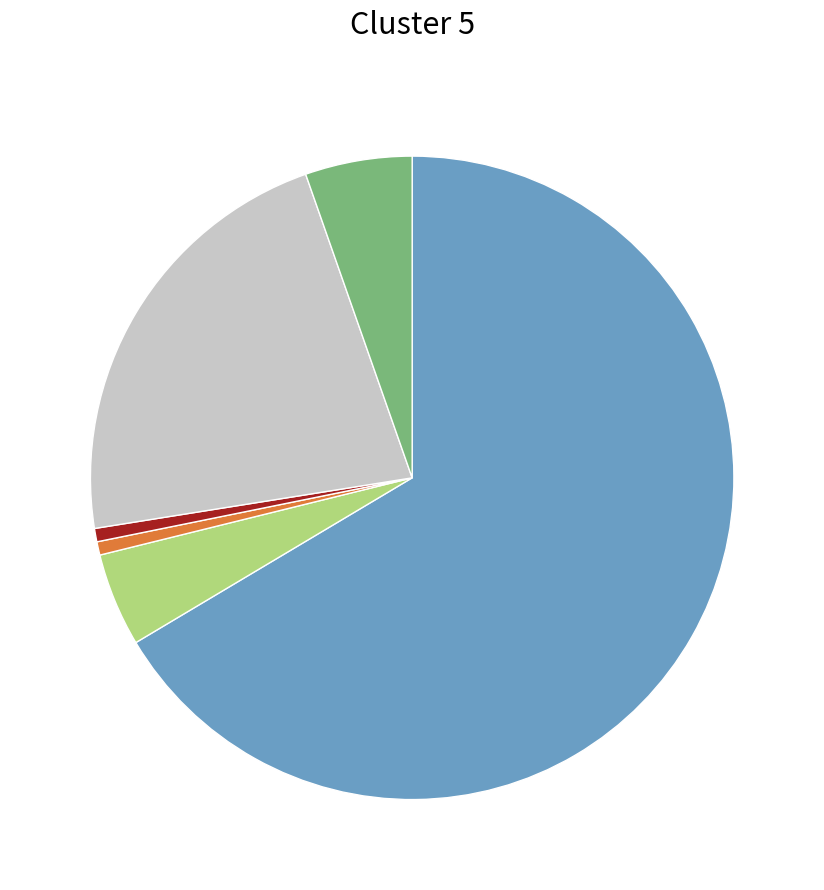

Is there a majority slice in this chart?

Yes